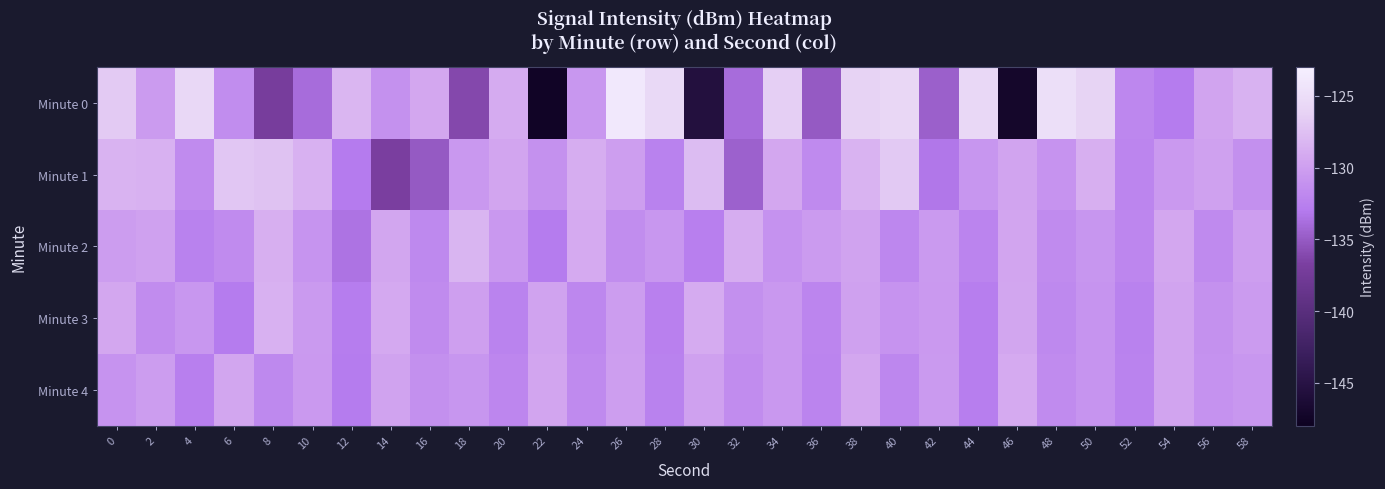

Reading left to right, transcribe all the data shown in this chart.

Minute 0: 0=-126.7	2=-130.3	4=-125.7	6=-131.5	8=-137.1	10=-133.9	12=-128.2	14=-131.1	16=-129.3	18=-136.1	20=-129.0	22=-147.4	24=-130.7	26=-123.9	28=-125.6	30=-145.5	32=-133.9	34=-126.5	36=-135.1	38=-126.2	40=-125.8	42=-134.7	44=-125.7	46=-147.1	48=-124.9	50=-126.0	52=-131.9	54=-132.9	56=-129.6	58=-128.5
Minute 1: 0=-128.4	2=-128.6	4=-131.6	6=-127.0	8=-127.3	10=-128.6	12=-133.0	14=-136.8	16=-135.1	18=-130.5	20=-129.5	22=-131.2	24=-128.9	26=-130.1	28=-132.4	30=-127.8	32=-134.6	34=-129.3	36=-131.7	38=-128.4	40=-126.9	42=-133.2	44=-130.8	46=-129.6	48=-131.0	50=-128.7	52=-132.1	54=-130.5	56=-129.8	58=-131.3
Minute 2: 0=-130.2	2=-129.8	4=-132.4	6=-131.6	8=-128.7	10=-130.9	12=-133.5	14=-129.4	16=-131.8	18=-128.3	20=-130.6	22=-132.9	24=-129.1	26=-131.4	28=-130.7	30=-132.6	32=-128.9	34=-131.1	36=-130.3	38=-129.7	40=-131.9	42=-130.4	44=-132.2	46=-129.5	48=-131.6	50=-130.8	52=-132.0	54=-129.3	56=-131.7	58=-130.1
Minute 3: 0=-129.3	2=-131.5	4=-130.7	6=-132.9	8=-128.6	10=-130.4	12=-132.8	14=-129.2	16=-131.6	18=-130.0	20=-132.3	22=-129.7	24=-131.9	26=-130.2	28=-132.5	30=-129.0	32=-131.3	34=-130.6	36=-132.1	38=-129.8	40=-131.0	42=-130.5	44=-132.7	46=-129.4	48=-131.8	50=-130.9	52=-132.4	54=-129.6	56=-131.2	58=-130.3
Minute 4: 0=-131.0	2=-130.2	4=-132.6	6=-129.4	8=-131.8	10=-130.5	12=-132.9	14=-129.7	16=-131.3	18=-130.8	20=-132.0	22=-129.5	24=-131.7	26=-130.1	28=-132.4	30=-129.8	32=-131.5	34=-130.6	36=-132.2	38=-129.3	40=-131.9	42=-130.4	44=-132.7	46=-129.1	48=-131.6	50=-130.9	52=-132.3	54=-129.6	56=-131.1	58=-130.7